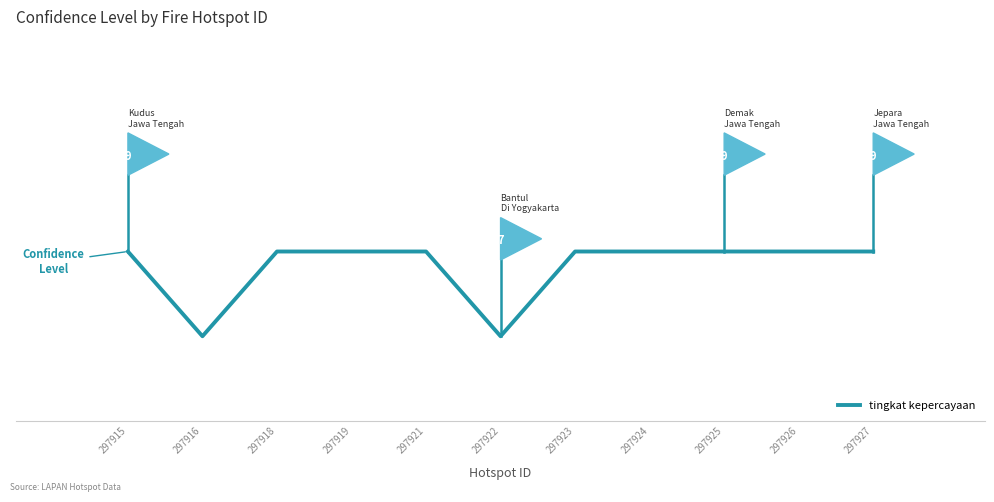

Which category has the lowest value across all series?

297916